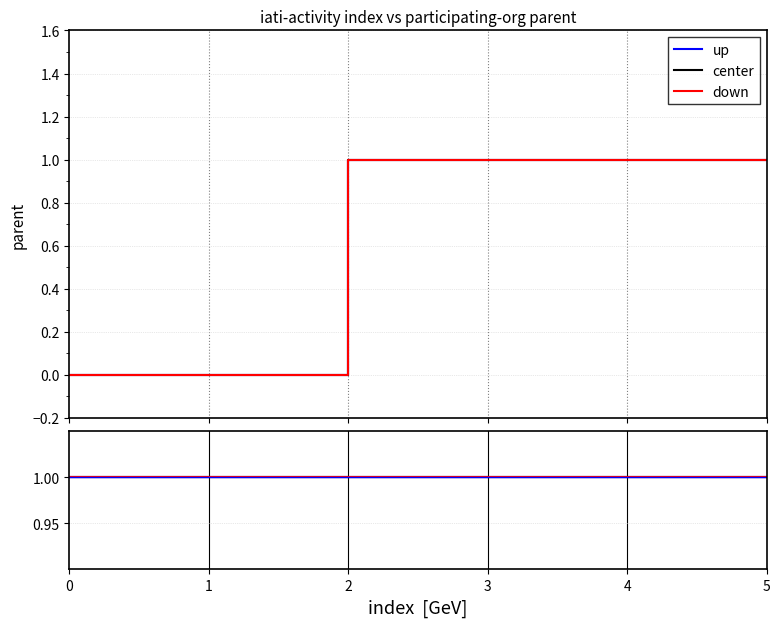

Reading right to left, list all the values displayed in this chart.

up: 1	1	1	1
center: 1	1	1	1
down: 1	1	1	0